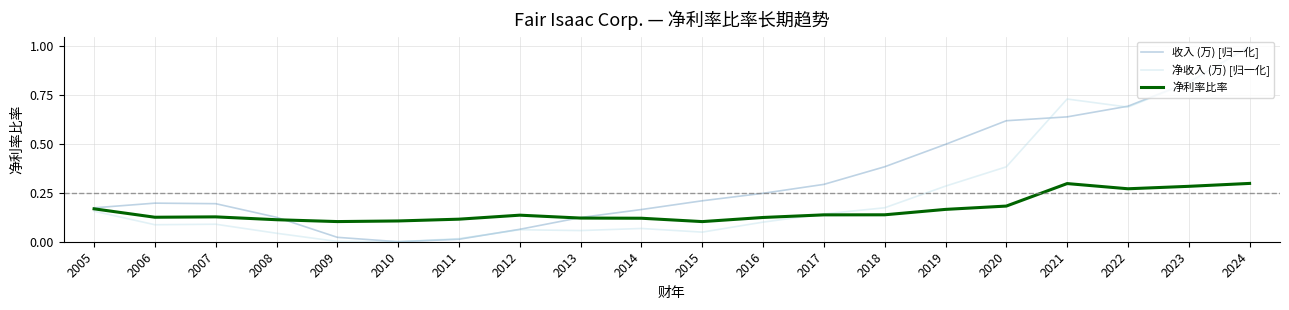

True or false: 净利率比率 has more than 0 points higher than both neighbors.

True